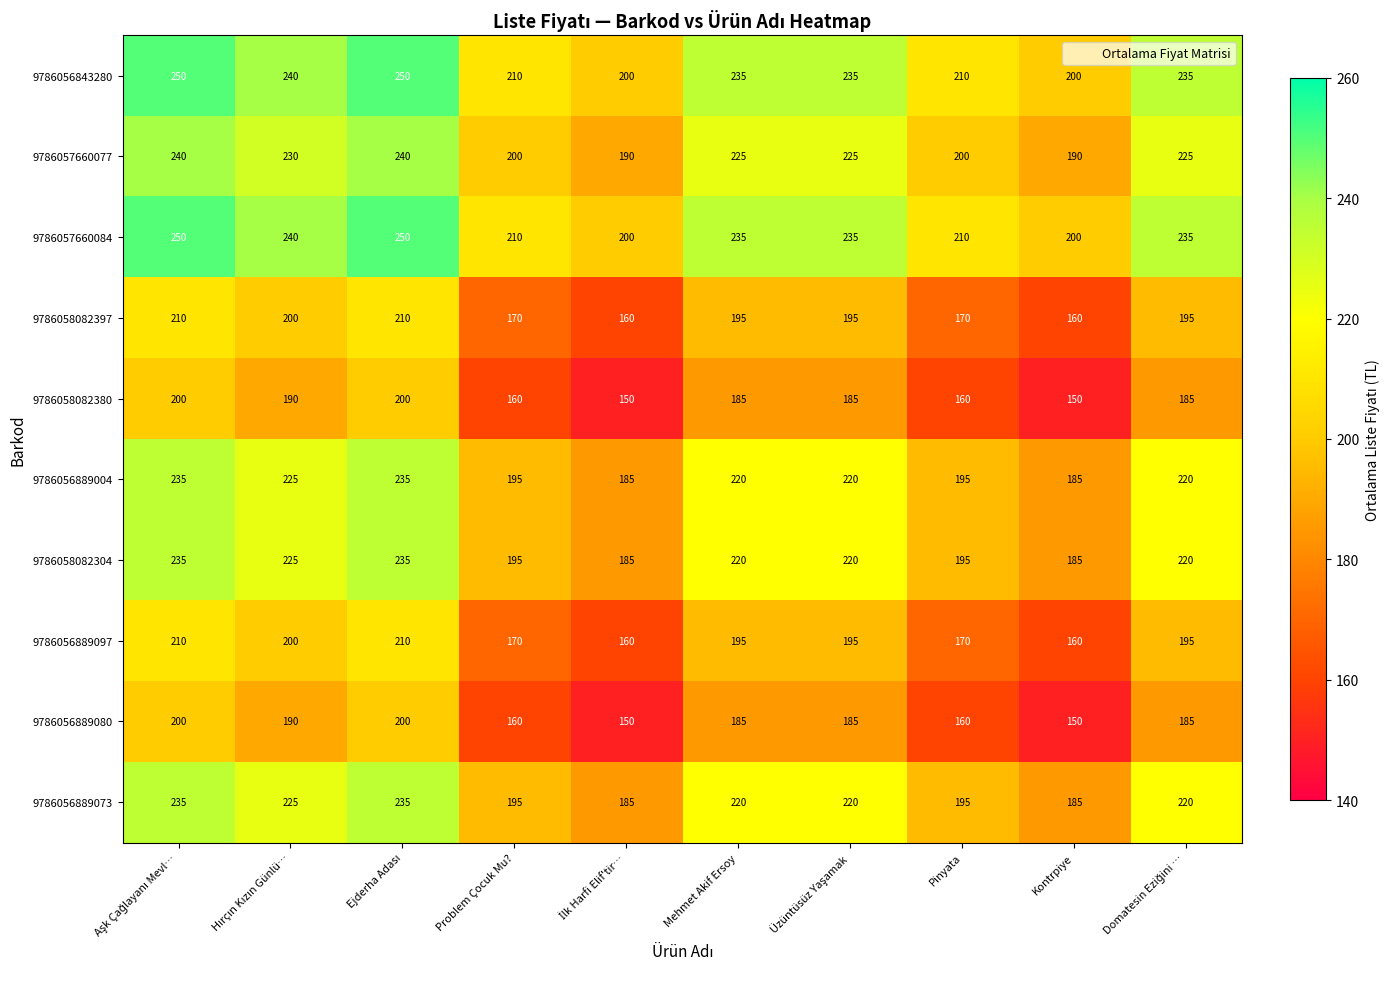

The 9786056889097 series shows 257 at Mehmet Akif Ersoy. True or false?

False